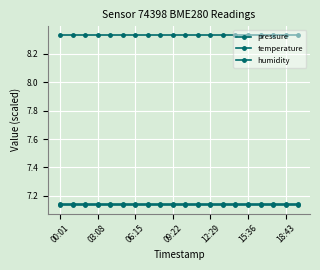

Count the number of categories in the chart.

20